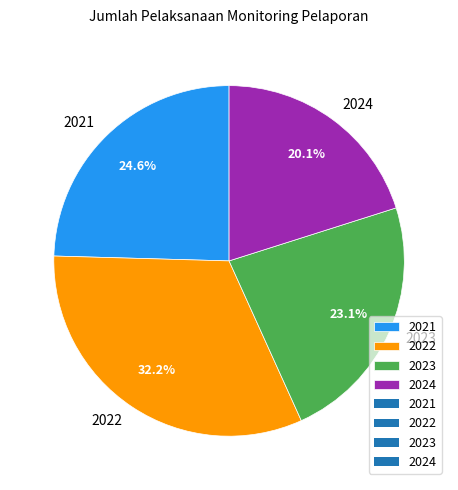

Which slice is the largest?

2022